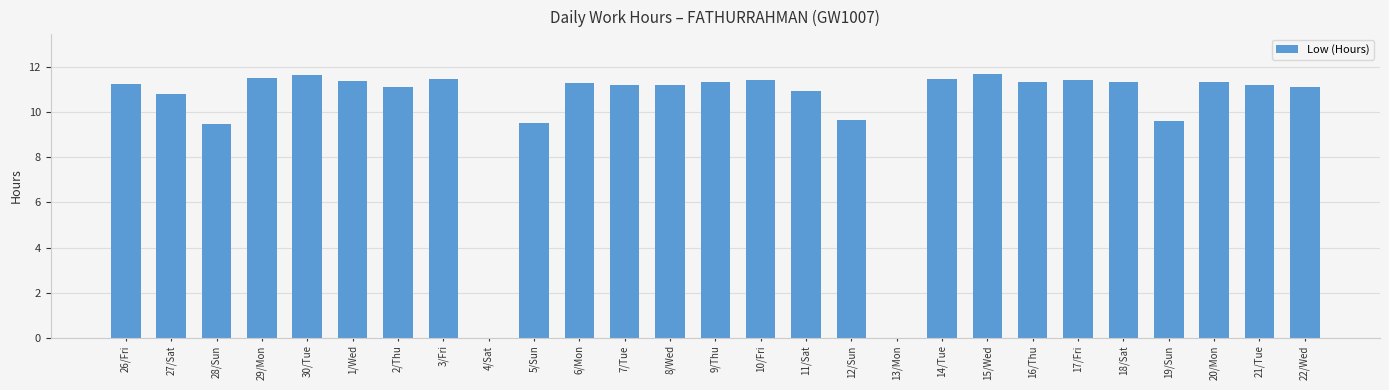

What is the greatest value displayed?

11.7